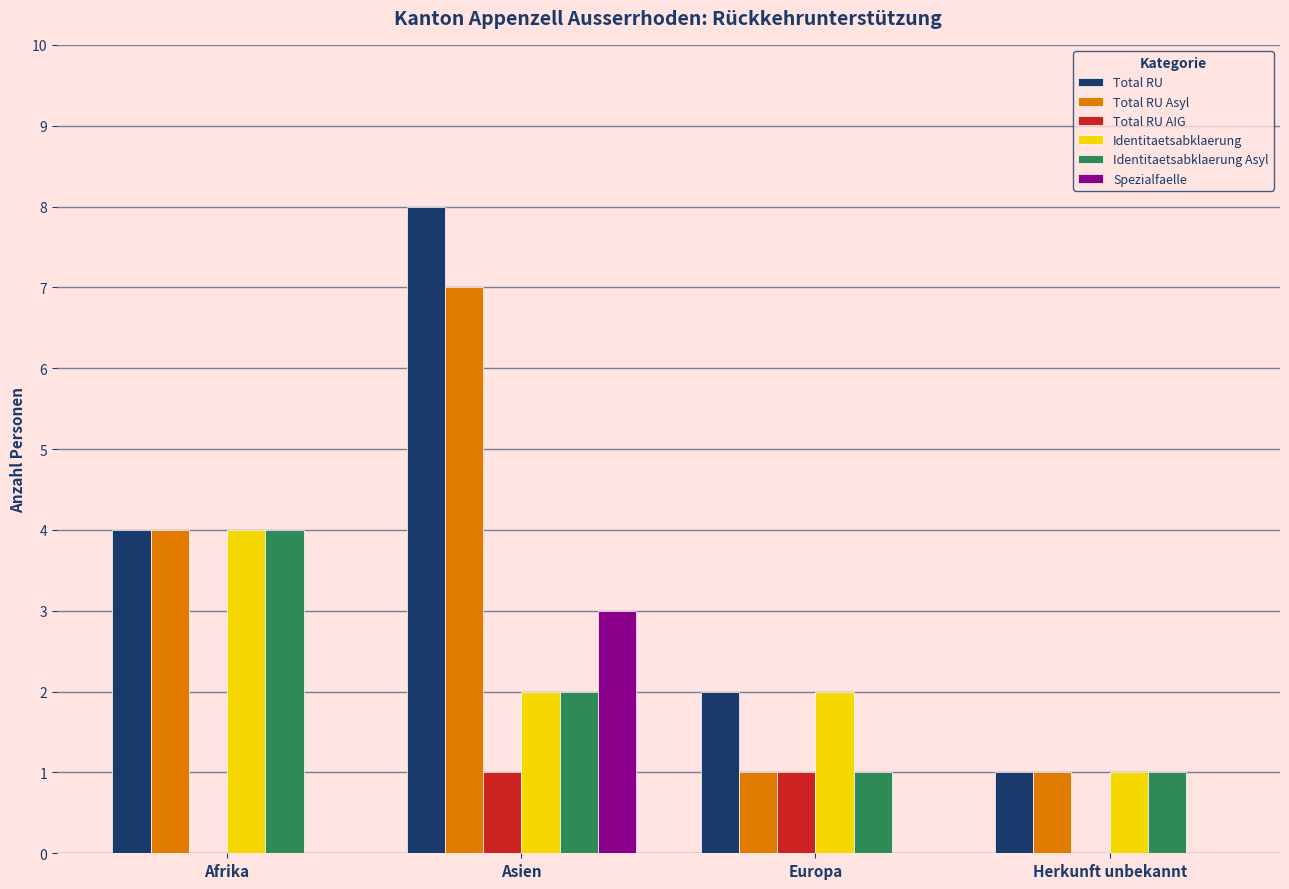

Reading left to right, transcribe all the data shown in this chart.

Total RU: Afrika=4	Asien=8	Europa=2	Herkunft unbekannt=1
Total RU Asyl: Afrika=4	Asien=7	Europa=1	Herkunft unbekannt=1
Total RU AIG: Afrika=0	Asien=1	Europa=1	Herkunft unbekannt=0
Identitaetsabklaerung: Afrika=4	Asien=2	Europa=2	Herkunft unbekannt=1
Identitaetsabklaerung Asyl: Afrika=4	Asien=2	Europa=1	Herkunft unbekannt=1
Spezialfaelle: Afrika=0	Asien=3	Europa=0	Herkunft unbekannt=0